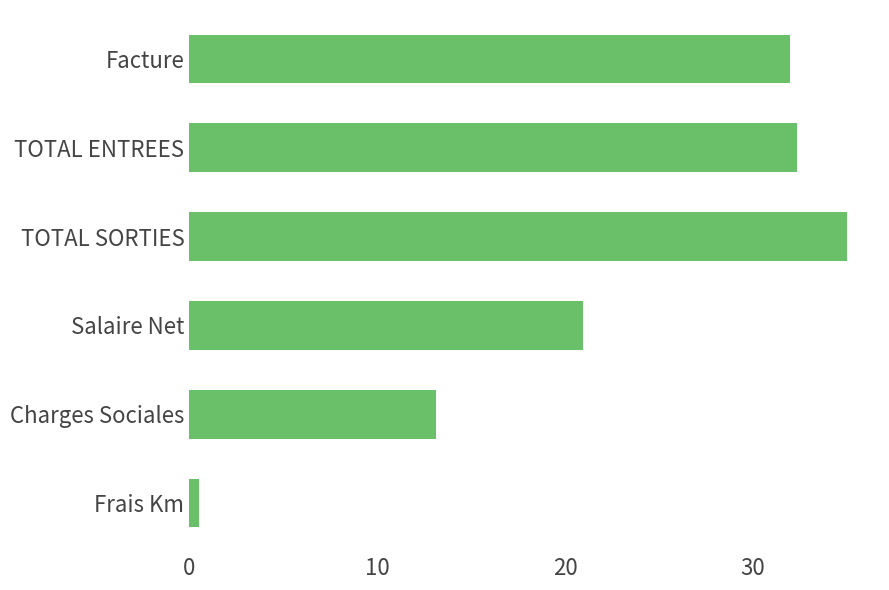

Is it true that the value at Charges Sociales is 13.1?

True